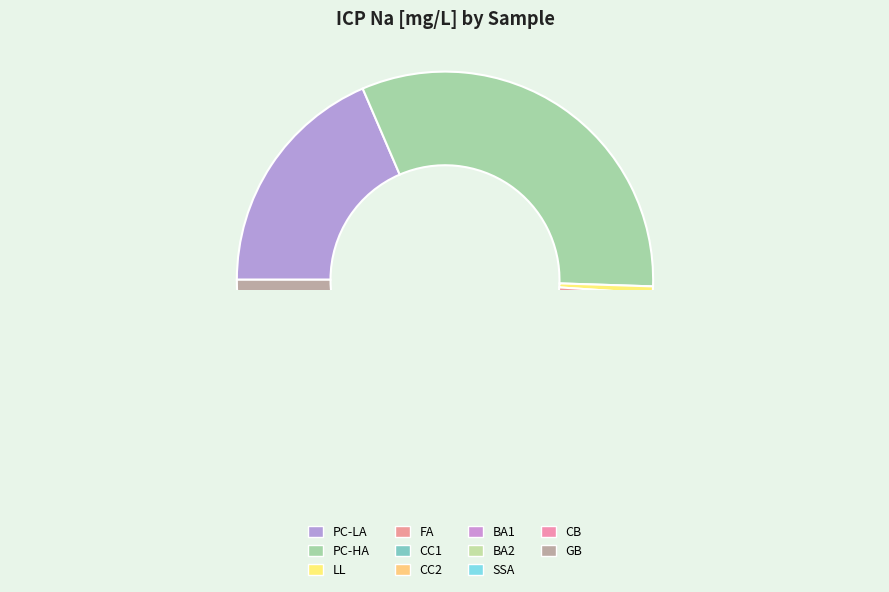

Is CC1 the majority of the pie?

No